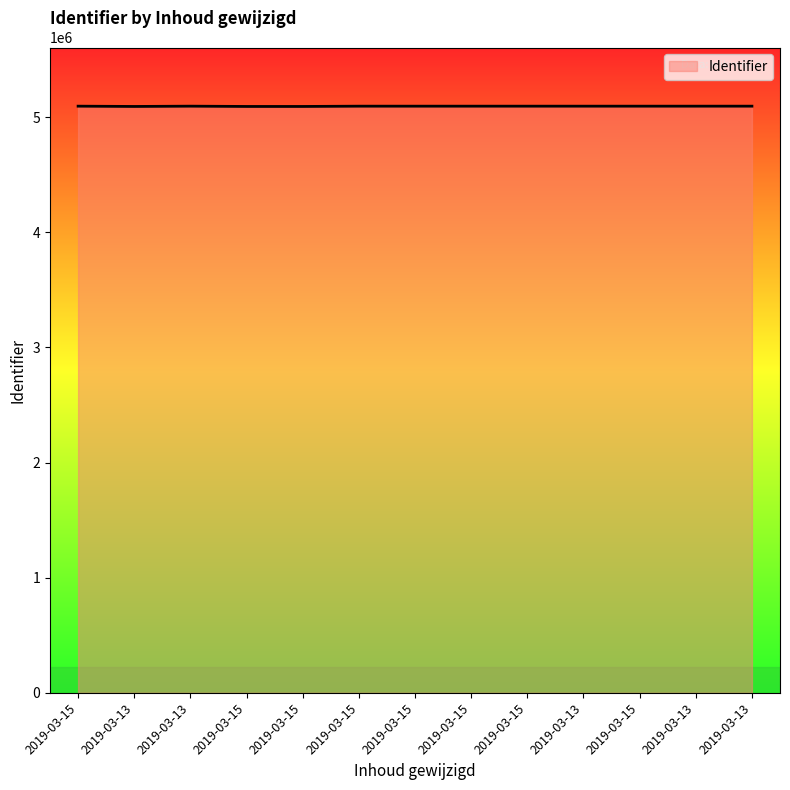

How many lines are shown in the chart?

1